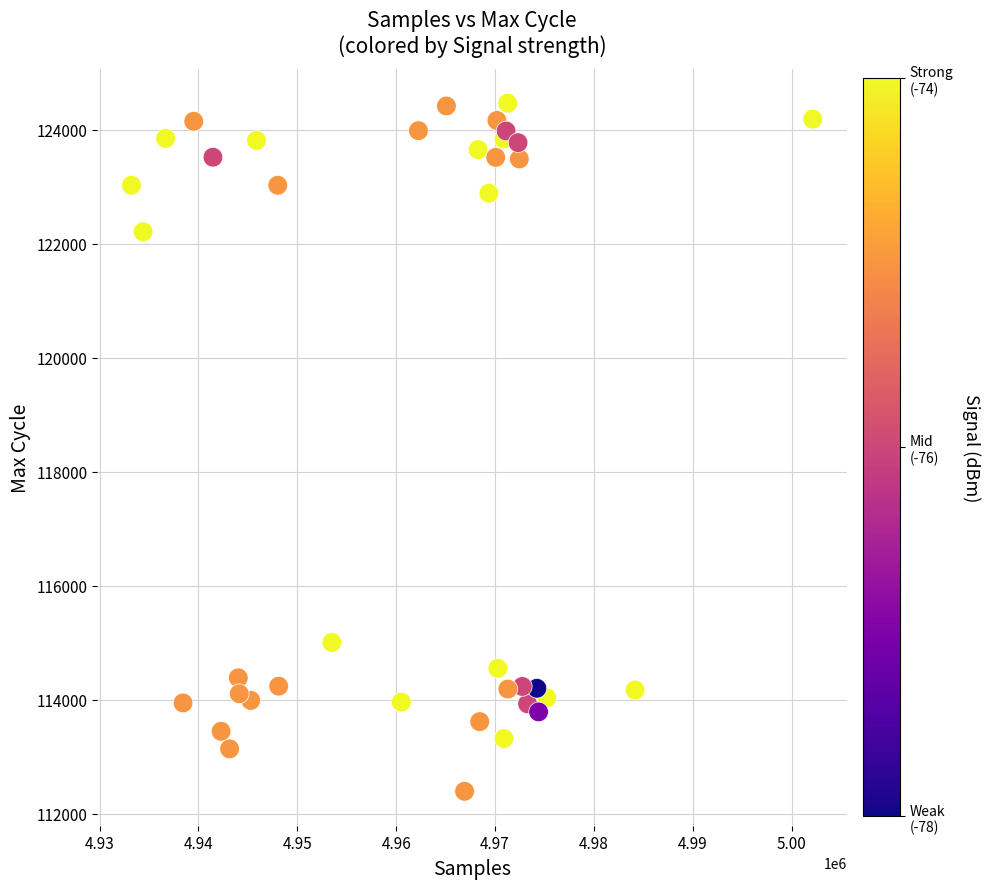

What is the range of Y values (max minus min)?

12074